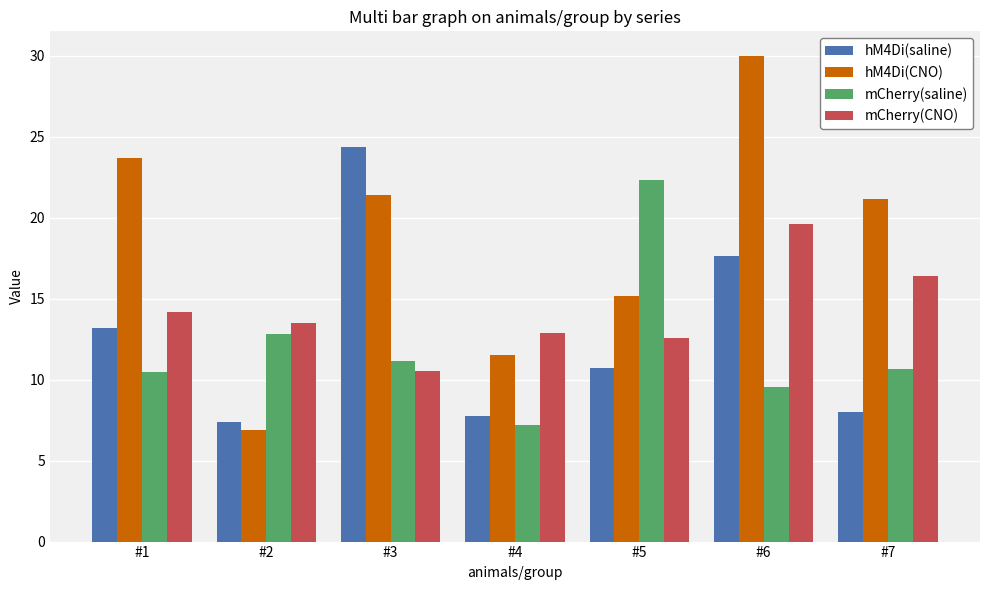

What is the approximate value of hM4Di(CNO) at #7?

21.2